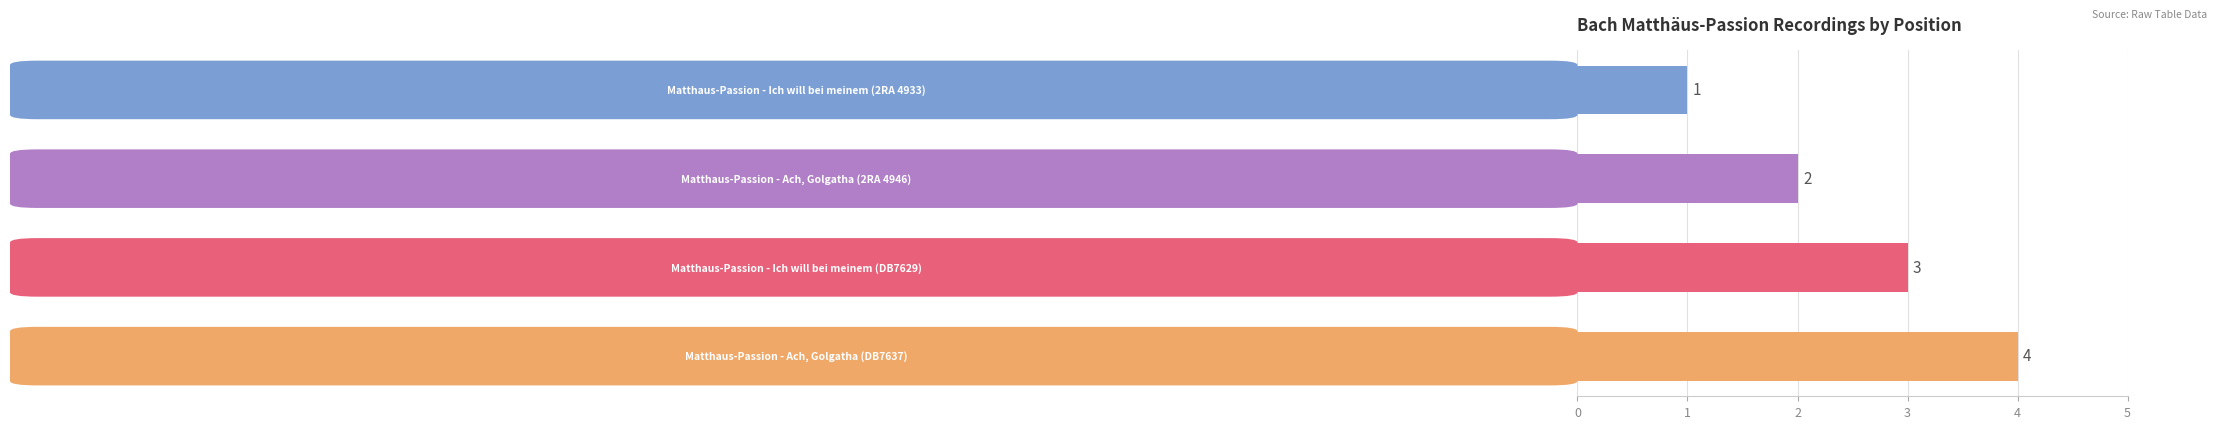

What is the value of the 3rd bar from the top?

3